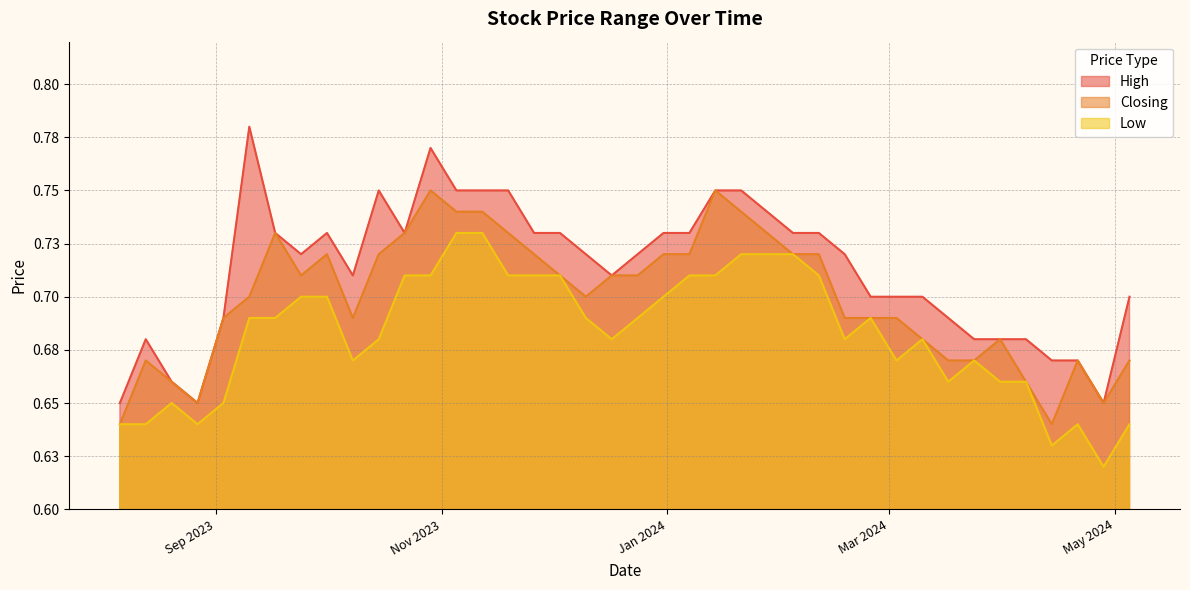

Rank the series by their average value, from lowest to highest.

Low, Closing, High